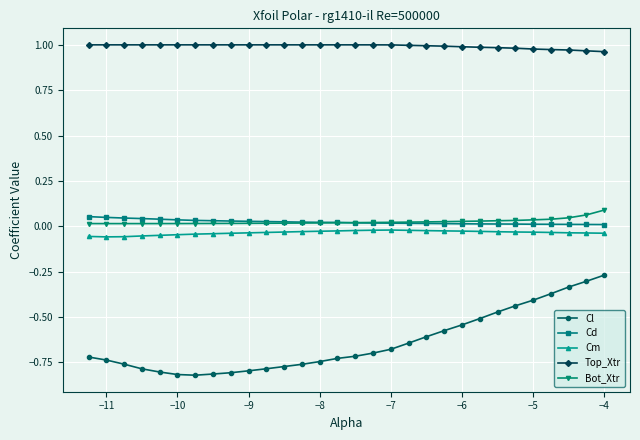

Which series has the largest total across all categories?

Top_Xtr